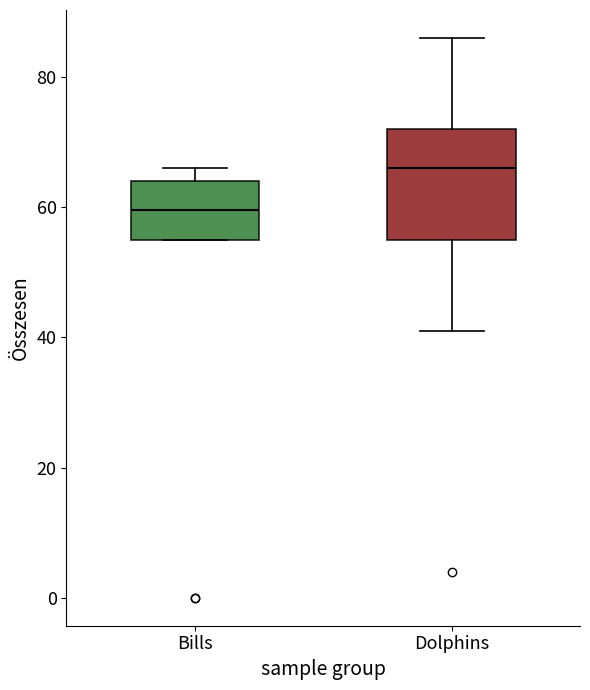

Which box is the tallest, from its lower edge to its upper edge?

Dolphins